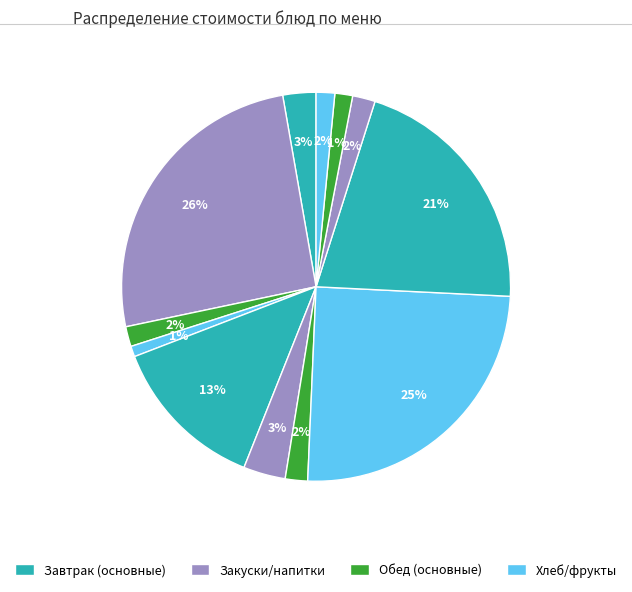

Count the number of slices in the pie.

12